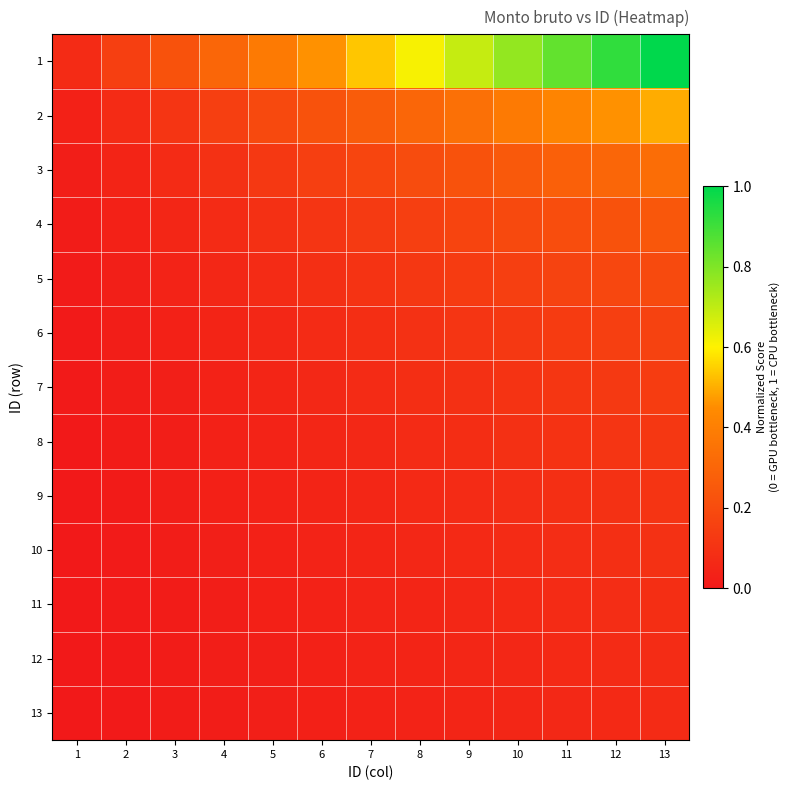

Which label corresponds to the smallest value in the chart?

1